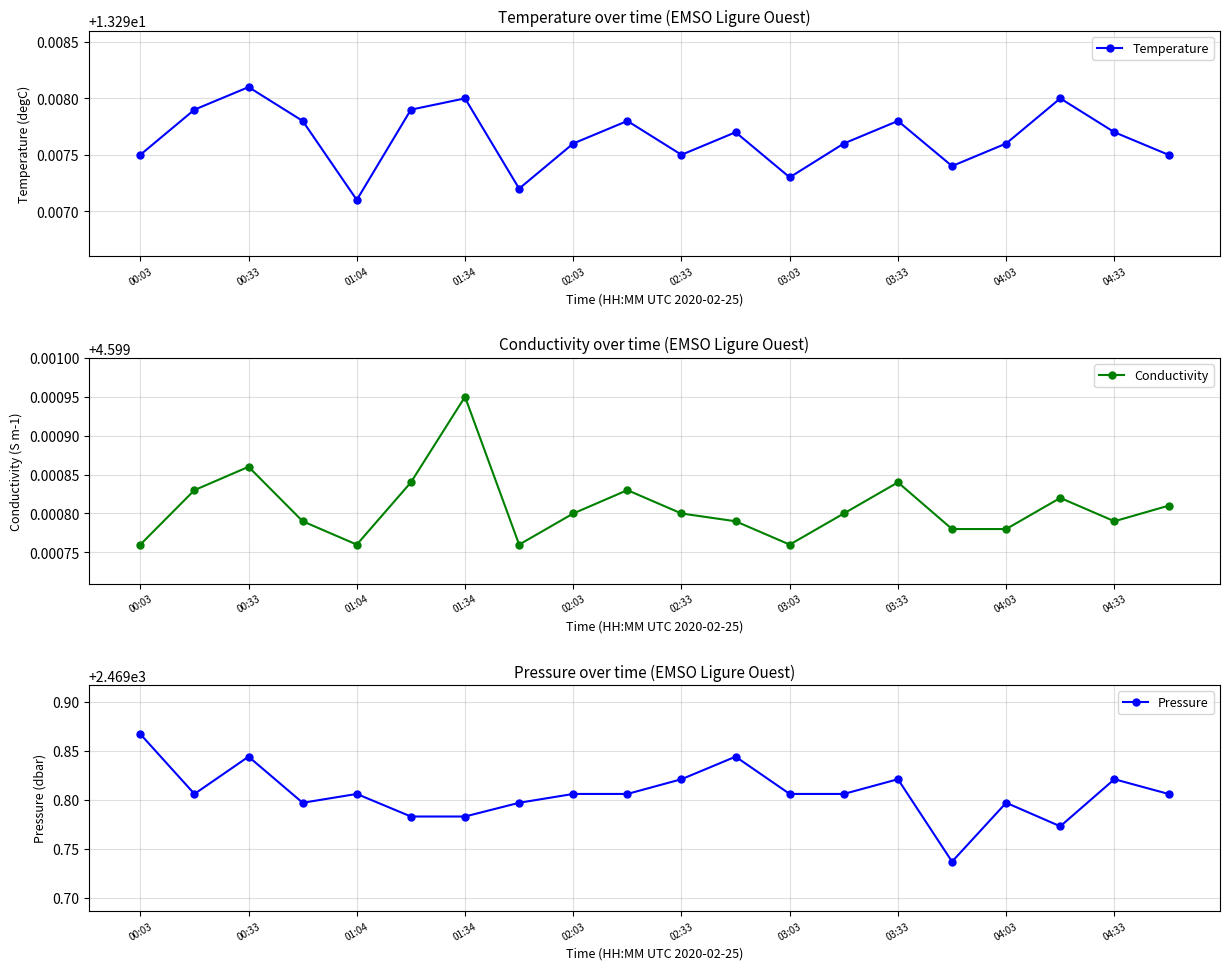

What is the lowest value of the Temperature series?

13.3